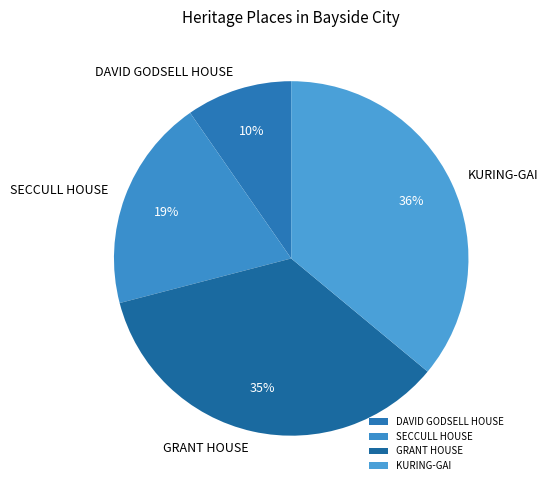

Which has a higher value, GRANT HOUSE or DAVID GODSELL HOUSE?

GRANT HOUSE